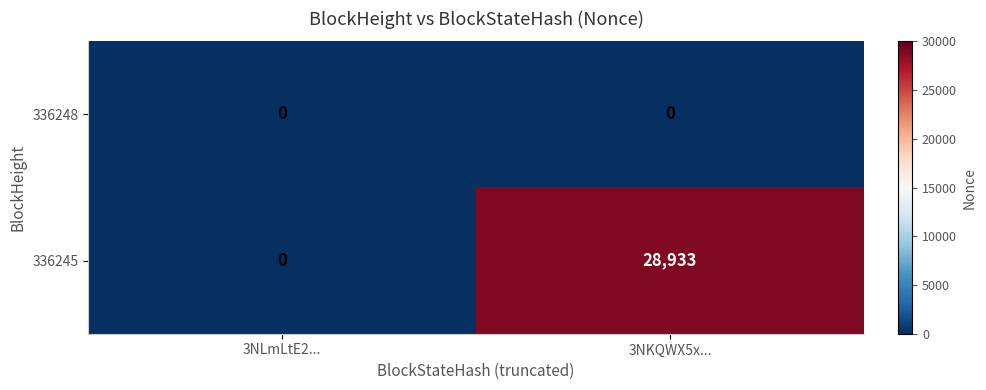

Which series has the largest range (max minus min)?

336245